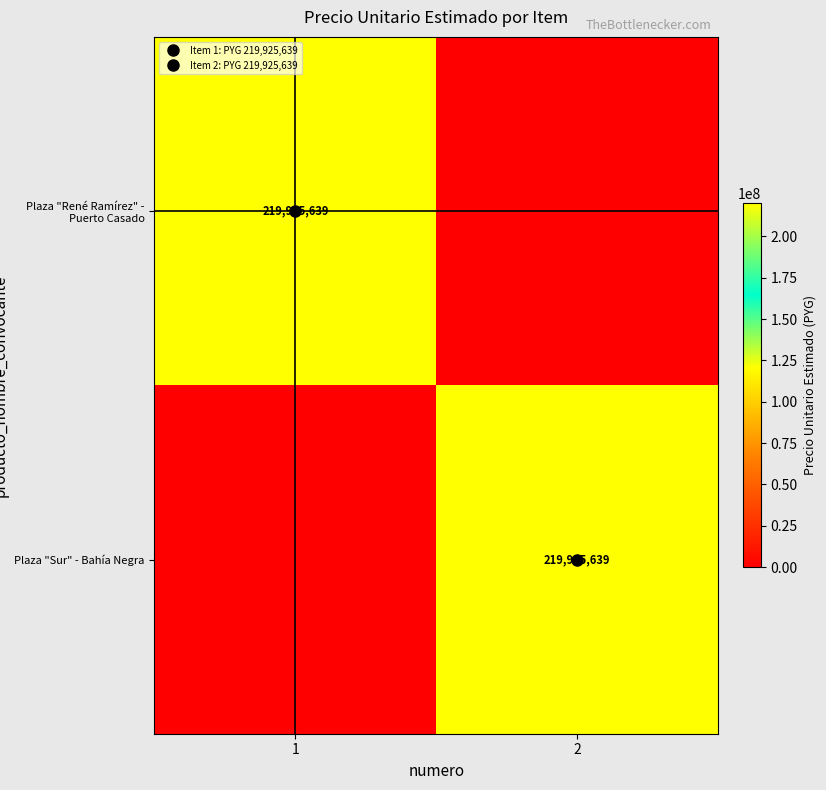

What is the total value across all series at 1?

219925639